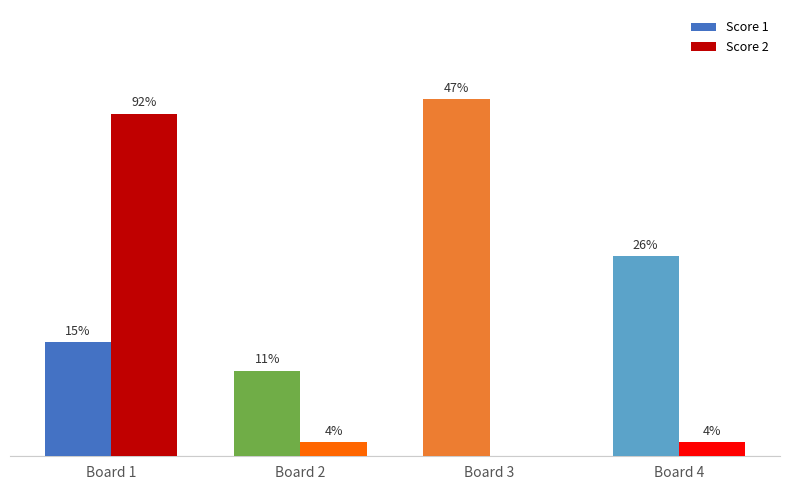

Which series has the widest spread of values?

Score 2